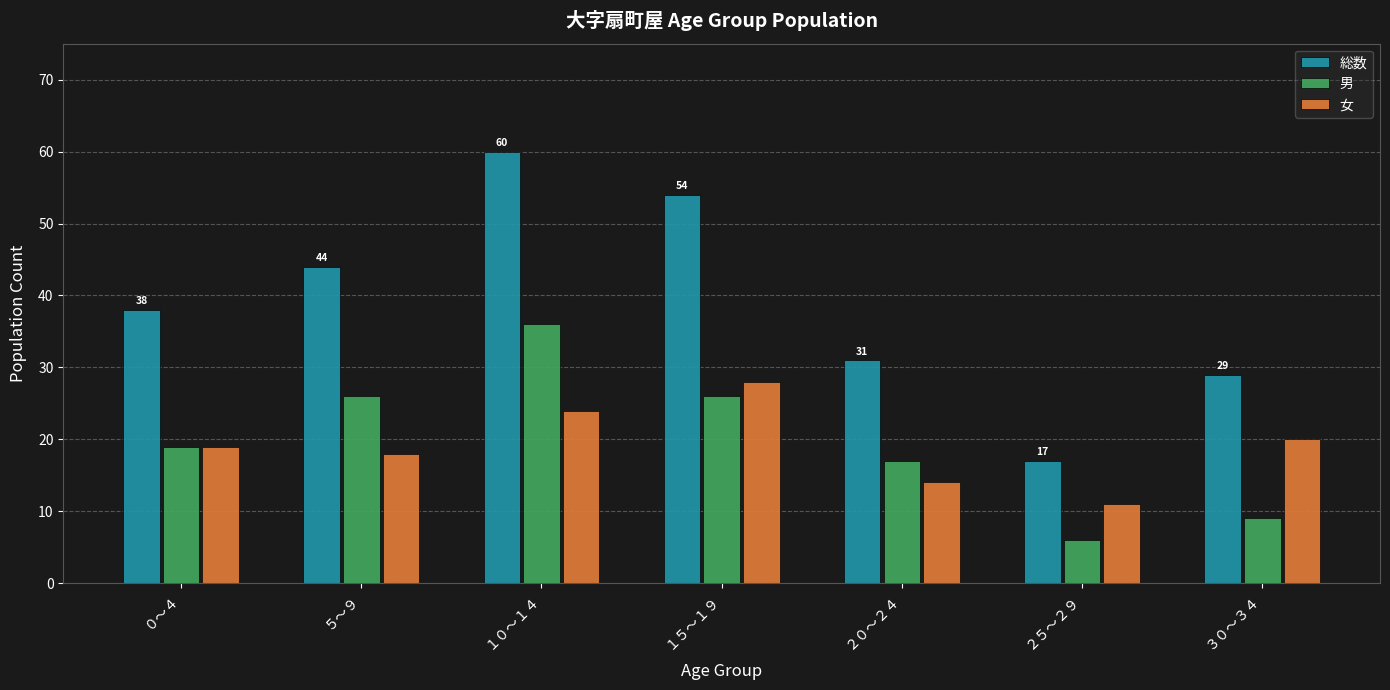

What is the label of the 2nd bar from the left?

５～９